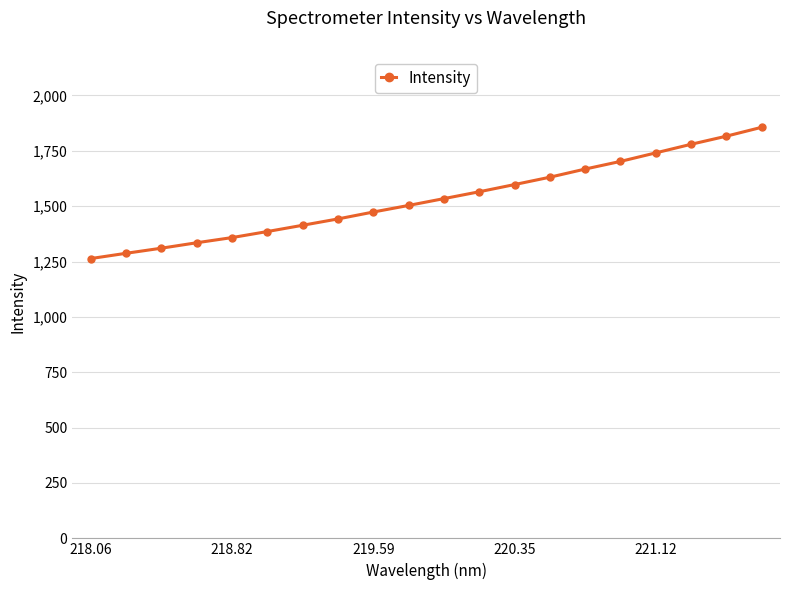

What is the smallest value displayed?

1263.4